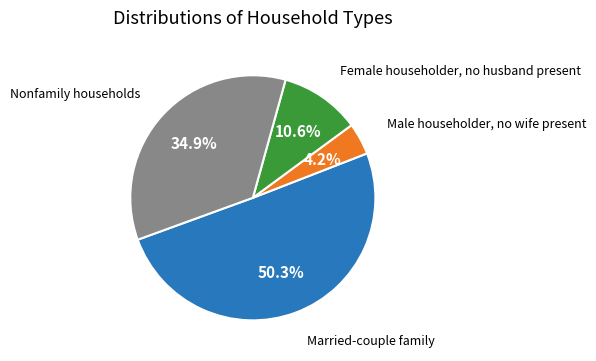

Does any single category account for the majority?

Yes